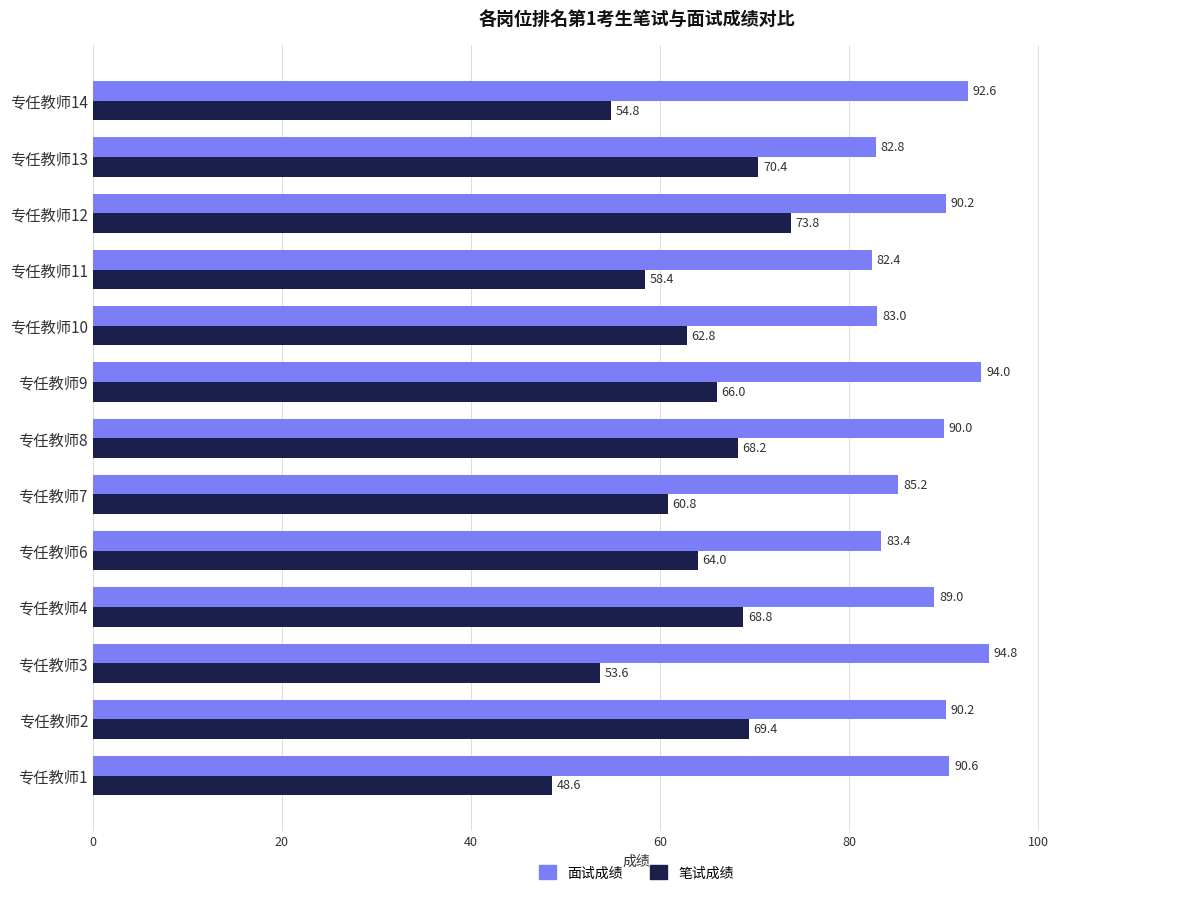

List the labels in order of 笔试成绩 value, smallest first.

专任教师1, 专任教师3, 专任教师14, 专任教师11, 专任教师7, 专任教师10, 专任教师6, 专任教师9, 专任教师8, 专任教师4, 专任教师2, 专任教师13, 专任教师12